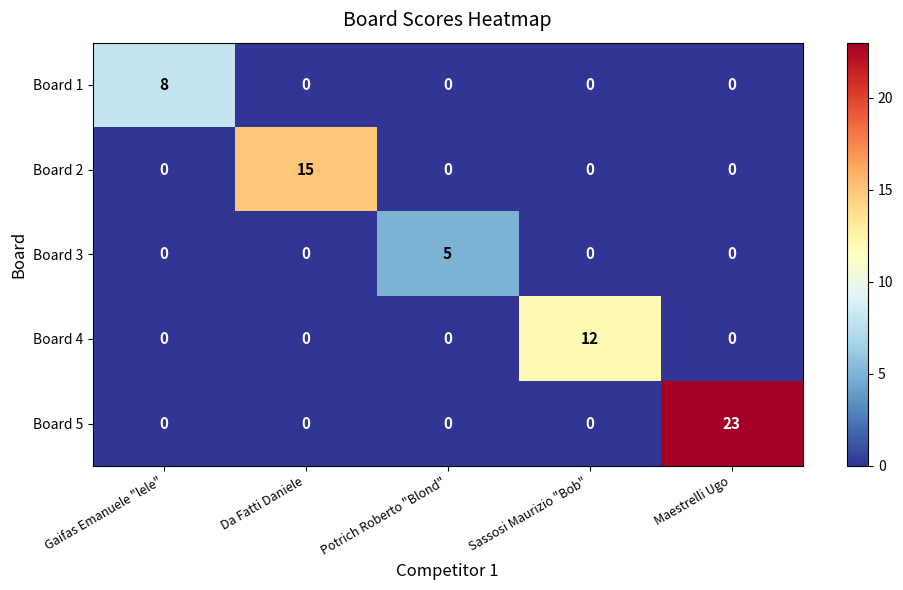

Rank the series by their average value, from lowest to highest.

Board 3, Board 1, Board 4, Board 2, Board 5